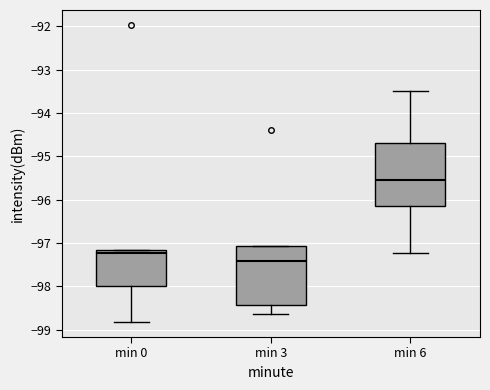

Reading left to right, read every box against the y-axis: the position of its median line, the range the box covers, and the ends of its whiskers. The values are not printed on the chart, so give them approximately, as read against the axis.

min 0: median -97.2 (just below the box's upper edge), box -98.0 to -97.2, whiskers -98.8 to -97.2
min 3: median -97.4, box -98.4 to -97.1, whiskers -98.6 to -97.1
min 6: median -95.5, box -96.2 to -94.7, whiskers -97.2 to -93.5